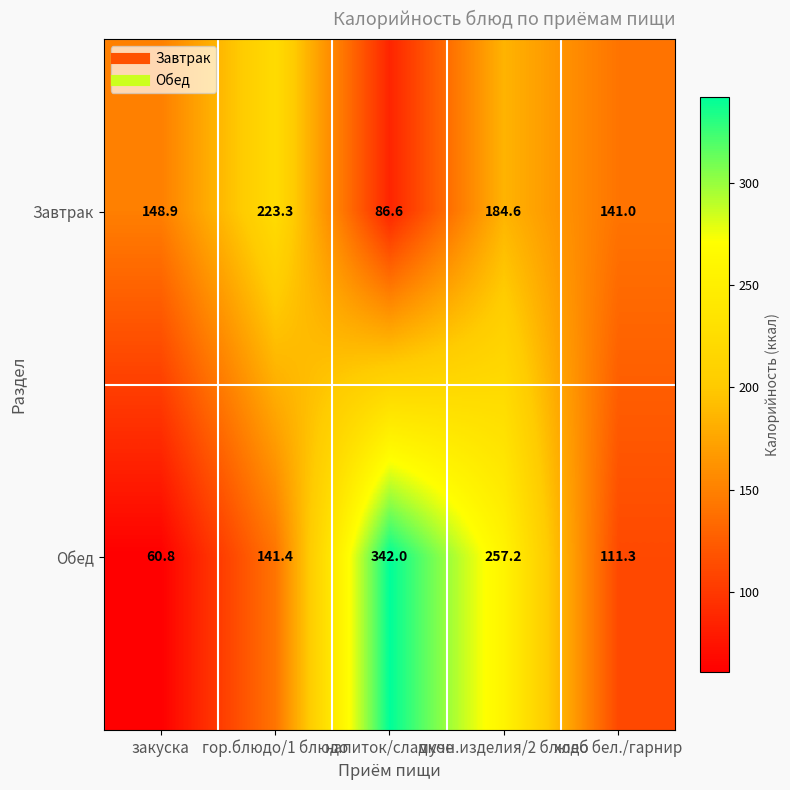

Which series changed the most between закуска and гор.блюдо/1 блюдо?

Обед